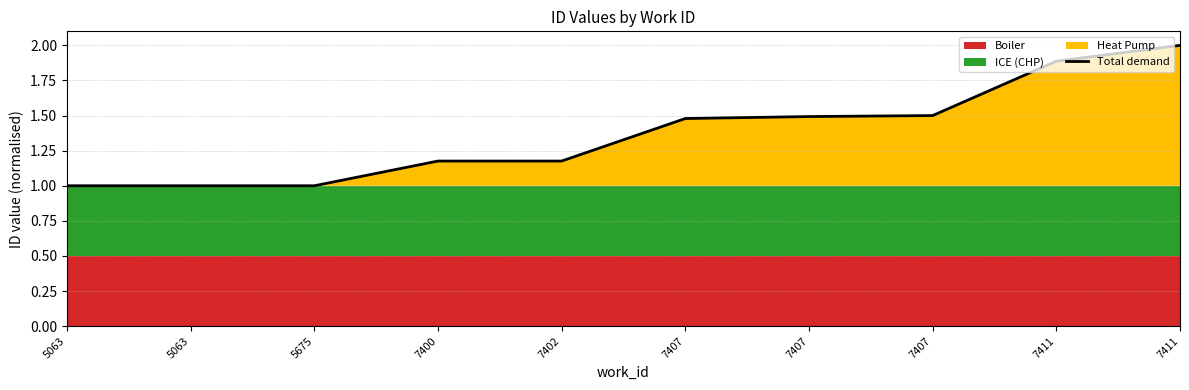

What is the value of the 3rd point from the left?

1.0